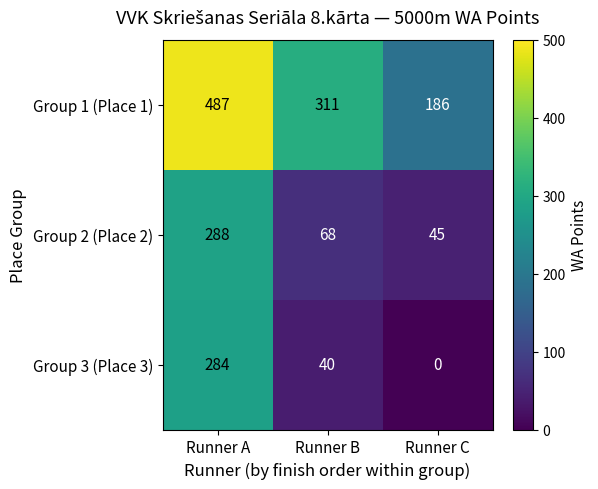

Reading right to left, list all the values displayed in this chart.

Group 1 (Place 1): Runner C=186	Runner B=311	Runner A=487
Group 2 (Place 2): Runner C=45	Runner B=68	Runner A=288
Group 3 (Place 3): Runner C=0	Runner B=40	Runner A=284